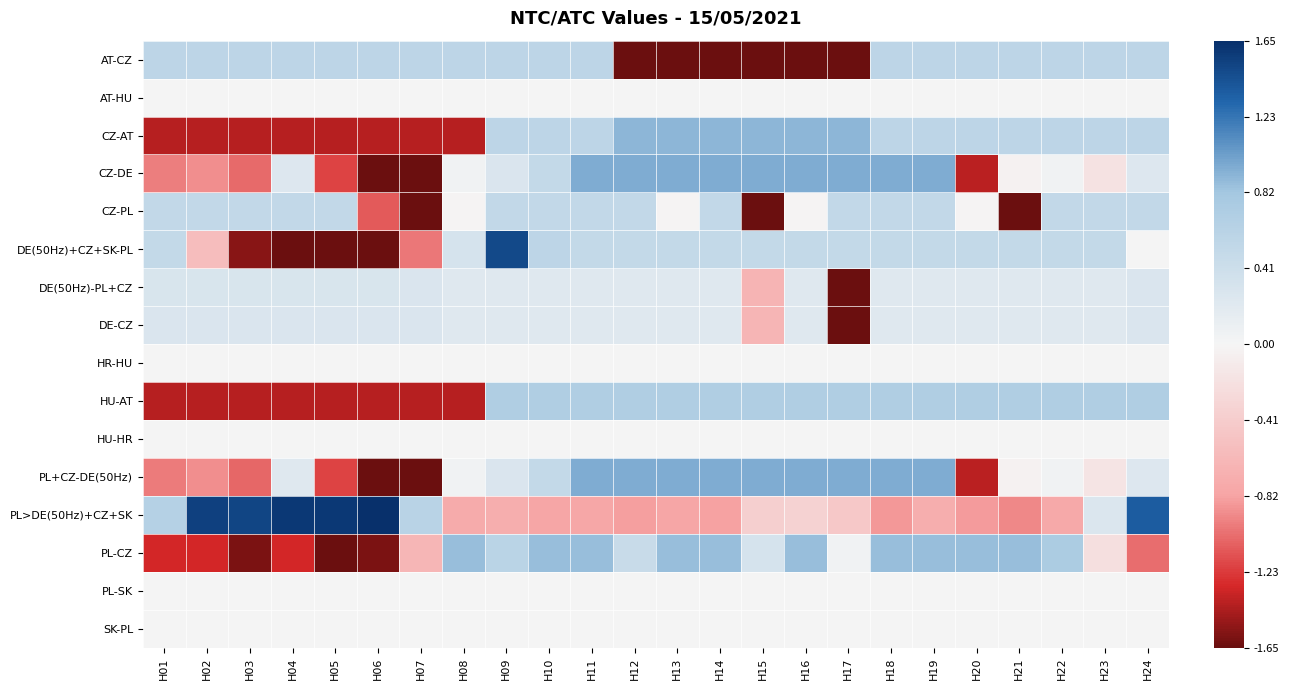

Reading right to left, what are all the values shown in this chart?

AT-CZ: H24=0.6	H23=0.6	H22=0.6	H21=0.6	H20=0.6	H19=0.6	H18=0.6	H17=-1.7	H16=-1.7	H15=-1.7	H14=-1.7	H13=-1.7	H12=-1.7	H11=0.6	H10=0.6	H09=0.6	H08=0.6	H07=0.6	H06=0.6	H05=0.6	H04=0.6	H03=0.6	H02=0.6	H01=0.6
AT-HU: H24=0.0	H23=0.0	H22=0.0	H21=0.0	H20=0.0	H19=0.0	H18=0.0	H17=0.0	H16=0.0	H15=0.0	H14=0.0	H13=0.0	H12=0.0	H11=0.0	H10=0.0	H09=0.0	H08=0.0	H07=0.0	H06=0.0	H05=0.0	H04=0.0	H03=0.0	H02=0.0	H01=0.0
CZ-AT: H24=0.6	H23=0.6	H22=0.6	H21=0.6	H20=0.6	H19=0.6	H18=0.6	H17=0.9	H16=0.9	H15=0.9	H14=0.9	H13=0.9	H12=0.9	H11=0.6	H10=0.6	H09=0.6	H08=-1.4	H07=-1.4	H06=-1.4	H05=-1.4	H04=-1.4	H03=-1.4	H02=-1.4	H01=-1.4
CZ-DE: H24=0.2	H23=-0.2	H22=0.0	H21=-0.0	H20=-1.4	H19=1.0	H18=1.0	H17=1.0	H16=1.0	H15=1.0	H14=1.0	H13=1.0	H12=1.0	H11=1.0	H10=0.5	H09=0.3	H08=0.0	H07=-2.0	H06=-2.3	H05=-1.2	H04=0.2	H03=-1.1	H02=-0.9	H01=-1.0
CZ-PL: H24=0.5	H23=0.5	H22=0.5	H21=-2.2	H20=-0.0	H19=0.5	H18=0.5	H17=0.5	H16=-0.0	H15=-1.7	H14=0.5	H13=-0.0	H12=0.5	H11=0.5	H10=0.5	H09=0.5	H08=-0.0	H07=-3.3	H06=-1.1	H05=0.5	H04=0.5	H03=0.5	H02=0.5	H01=0.5
DE(50Hz)+CZ+SK-PL: H24=0.0	H23=0.5	H22=0.5	H21=0.5	H20=0.5	H19=0.5	H18=0.5	H17=0.5	H16=0.5	H15=0.5	H14=0.5	H13=0.5	H12=0.5	H11=0.5	H10=0.6	H09=1.5	H08=0.3	H07=-1.0	H06=-2.5	H05=-2.2	H04=-1.8	H03=-1.6	H02=-0.6	H01=0.5
DE(50Hz)-PL+CZ: H24=0.3	H23=0.2	H22=0.2	H21=0.2	H20=0.2	H19=0.2	H18=0.2	H17=-4.7	H16=0.2	H15=-0.7	H14=0.2	H13=0.2	H12=0.2	H11=0.2	H10=0.2	H09=0.2	H08=0.2	H07=0.3	H06=0.3	H05=0.3	H04=0.3	H03=0.3	H02=0.3	H01=0.3
DE-CZ: H24=0.3	H23=0.2	H22=0.2	H21=0.2	H20=0.2	H19=0.2	H18=0.2	H17=-4.7	H16=0.2	H15=-0.7	H14=0.2	H13=0.2	H12=0.2	H11=0.2	H10=0.2	H09=0.2	H08=0.2	H07=0.3	H06=0.3	H05=0.3	H04=0.3	H03=0.3	H02=0.3	H01=0.3
HR-HU: H24=0.0	H23=0.0	H22=0.0	H21=0.0	H20=0.0	H19=0.0	H18=0.0	H17=0.0	H16=0.0	H15=0.0	H14=0.0	H13=0.0	H12=0.0	H11=0.0	H10=0.0	H09=0.0	H08=0.0	H07=0.0	H06=0.0	H05=0.0	H04=0.0	H03=0.0	H02=0.0	H01=0.0
HU-AT: H24=0.7	H23=0.7	H22=0.7	H21=0.7	H20=0.7	H19=0.7	H18=0.7	H17=0.7	H16=0.7	H15=0.7	H14=0.7	H13=0.7	H12=0.7	H11=0.7	H10=0.7	H09=0.7	H08=-1.4	H07=-1.4	H06=-1.4	H05=-1.4	H04=-1.4	H03=-1.4	H02=-1.4	H01=-1.4
HU-HR: H24=0.0	H23=0.0	H22=0.0	H21=0.0	H20=0.0	H19=0.0	H18=0.0	H17=0.0	H16=0.0	H15=0.0	H14=0.0	H13=0.0	H12=0.0	H11=0.0	H10=0.0	H09=0.0	H08=0.0	H07=0.0	H06=0.0	H05=0.0	H04=0.0	H03=0.0	H02=0.0	H01=0.0
PL+CZ-DE(50Hz): H24=0.2	H23=-0.2	H22=0.0	H21=-0.0	H20=-1.4	H19=1.0	H18=1.0	H17=1.0	H16=1.0	H15=1.0	H14=1.0	H13=1.0	H12=1.0	H11=1.0	H10=0.5	H09=0.3	H08=0.0	H07=-2.0	H06=-2.3	H05=-1.2	H04=0.2	H03=-1.1	H02=-0.9	H01=-1.0
PL>DE(50Hz)+CZ+SK: H24=1.4	H23=0.3	H22=-0.8	H21=-0.9	H20=-0.9	H19=-0.7	H18=-0.9	H17=-0.5	H16=-0.3	H15=-0.4	H14=-0.8	H13=-0.8	H12=-0.8	H11=-0.8	H10=-0.8	H09=-0.7	H08=-0.8	H07=0.6	H06=1.8	H05=1.6	H04=1.6	H03=1.5	H02=1.5	H01=0.6
PL-CZ: H24=-1.0	H23=-0.2	H22=0.7	H21=0.9	H20=0.9	H19=0.9	H18=0.9	H17=0.1	H16=0.9	H15=0.3	H14=0.9	H13=0.9	H12=0.5	H11=0.9	H10=0.9	H09=0.6	H08=0.9	H07=-0.6	H06=-1.6	H05=-1.9	H04=-1.3	H03=-1.6	H02=-1.3	H01=-1.3
PL-SK: H24=0.0	H23=0.0	H22=0.0	H21=0.0	H20=0.0	H19=0.0	H18=0.0	H17=0.0	H16=0.0	H15=0.0	H14=0.0	H13=0.0	H12=0.0	H11=0.0	H10=0.0	H09=0.0	H08=0.0	H07=0.0	H06=0.0	H05=0.0	H04=0.0	H03=0.0	H02=0.0	H01=0.0
SK-PL: H24=0.0	H23=0.0	H22=0.0	H21=0.0	H20=0.0	H19=0.0	H18=0.0	H17=0.0	H16=0.0	H15=0.0	H14=0.0	H13=0.0	H12=0.0	H11=0.0	H10=0.0	H09=0.0	H08=0.0	H07=0.0	H06=0.0	H05=0.0	H04=0.0	H03=0.0	H02=0.0	H01=0.0